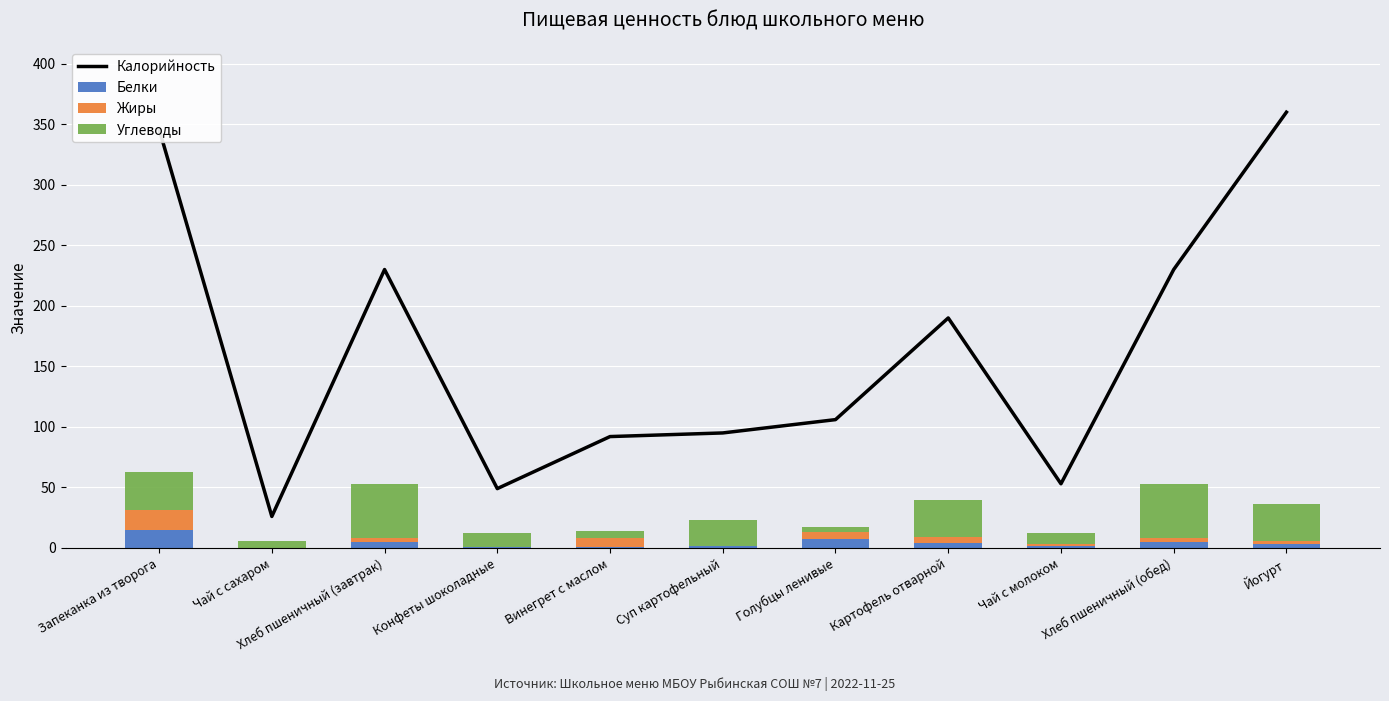

What is the difference between the second highest and second lowest values in the Калорийность series?

297